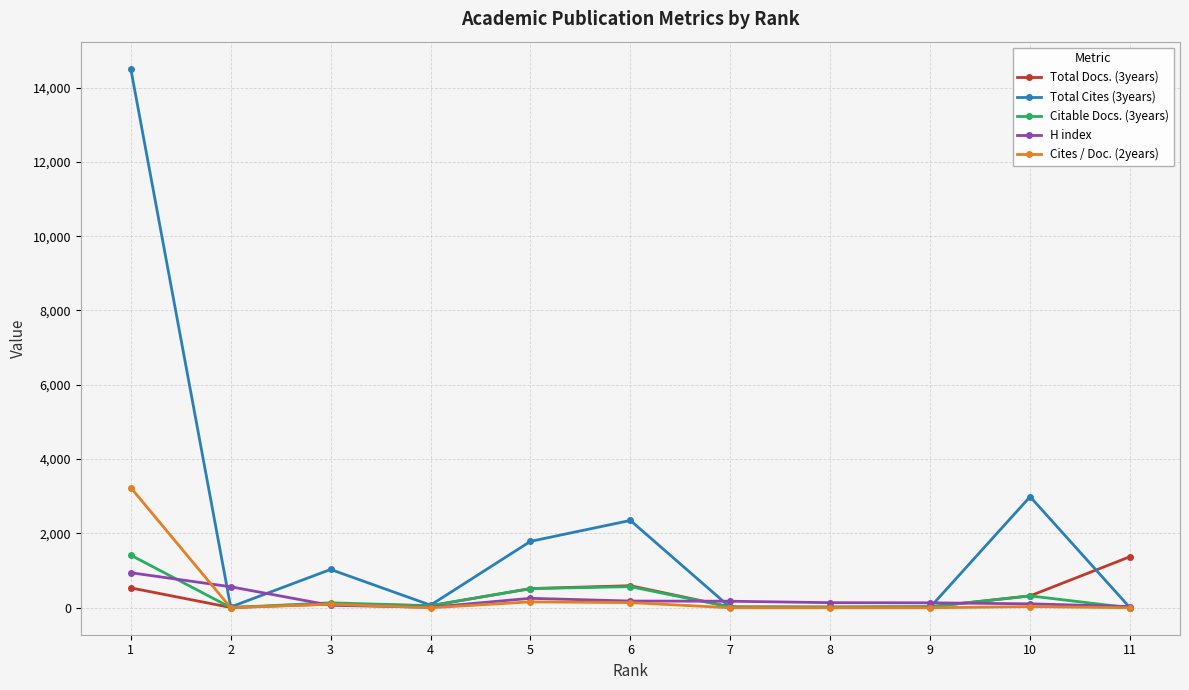

True or false: Total Cites (3years) has more than 0 points higher than both neighbors.

True